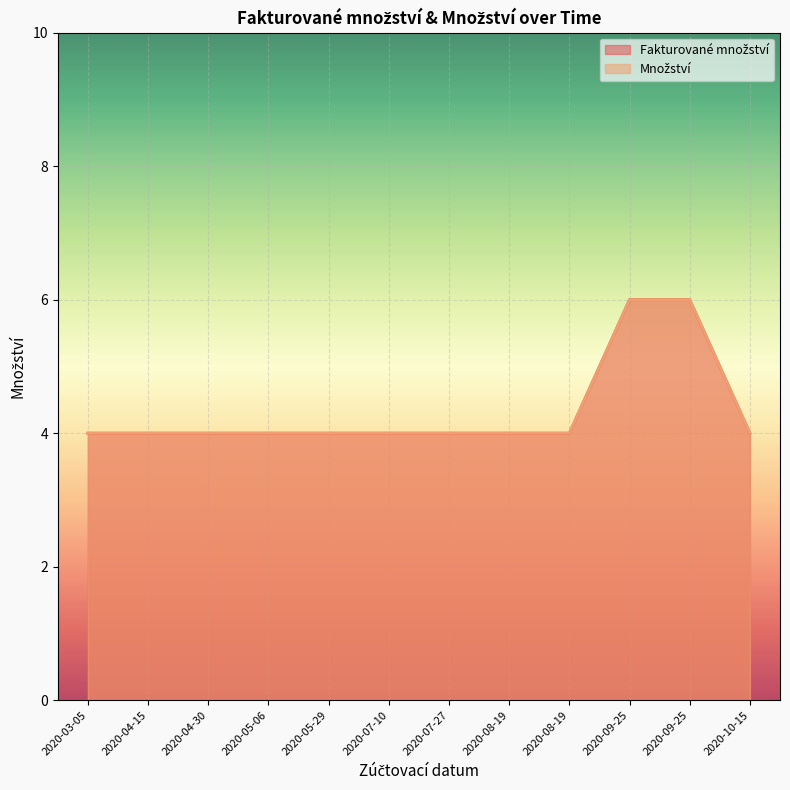

What is the sum of the Množství values at 2020-07-10 and 2020-10-15?

8